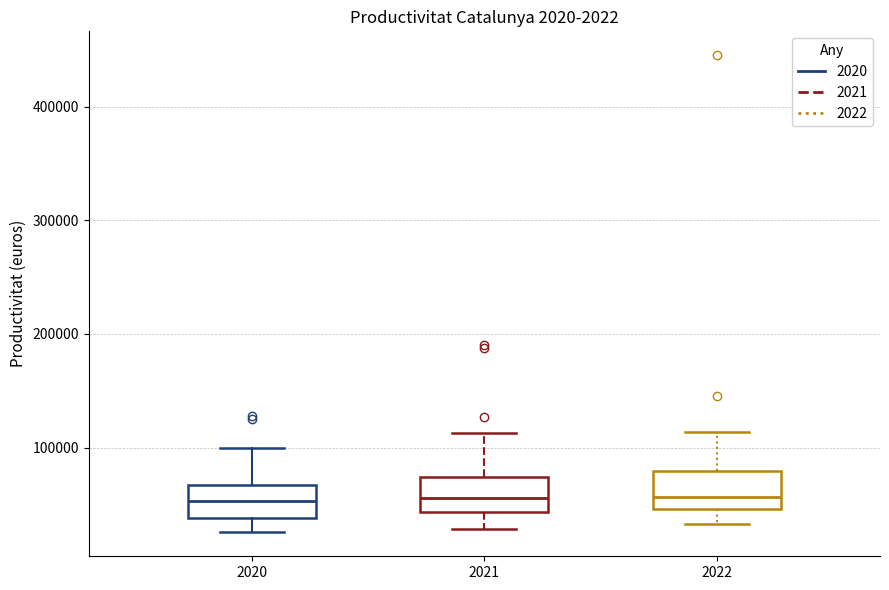

Where does the median line of the box at x = 2021 sit on the y-axis? The values are not printed on the chart, so give them approximately, as read against the axis.

60000